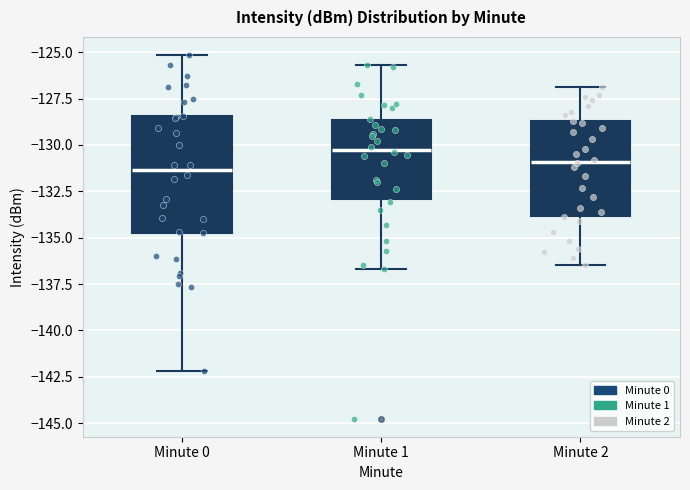

Where is the lower edge of the box for Minute 2 on the y-axis? The values are not printed on the chart, so give them approximately, as read against the axis.

-134.0